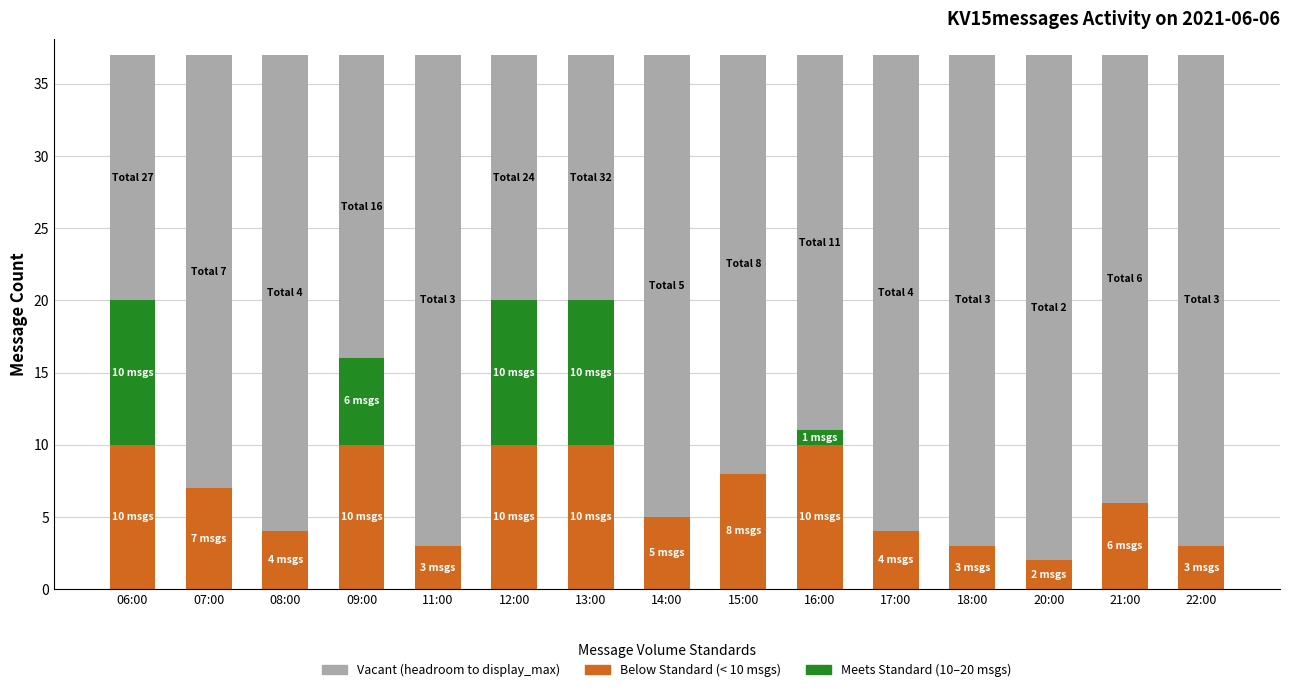

The value of Vacant (headroom) at 21:00 is 31. True or false?

True